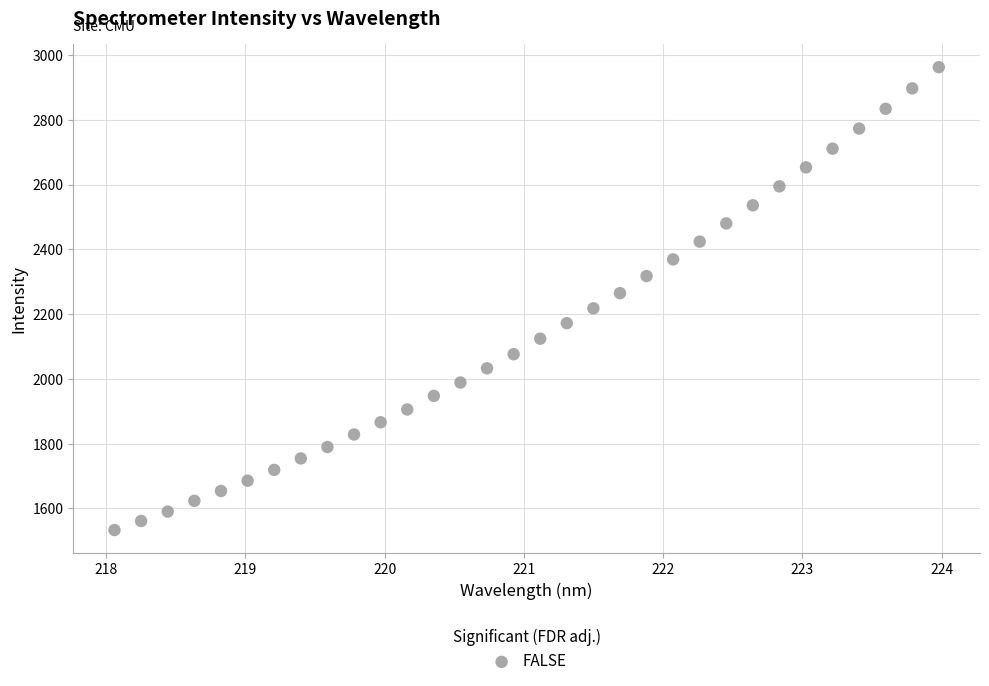

What is the range of Y values (max minus min)?

1429.0